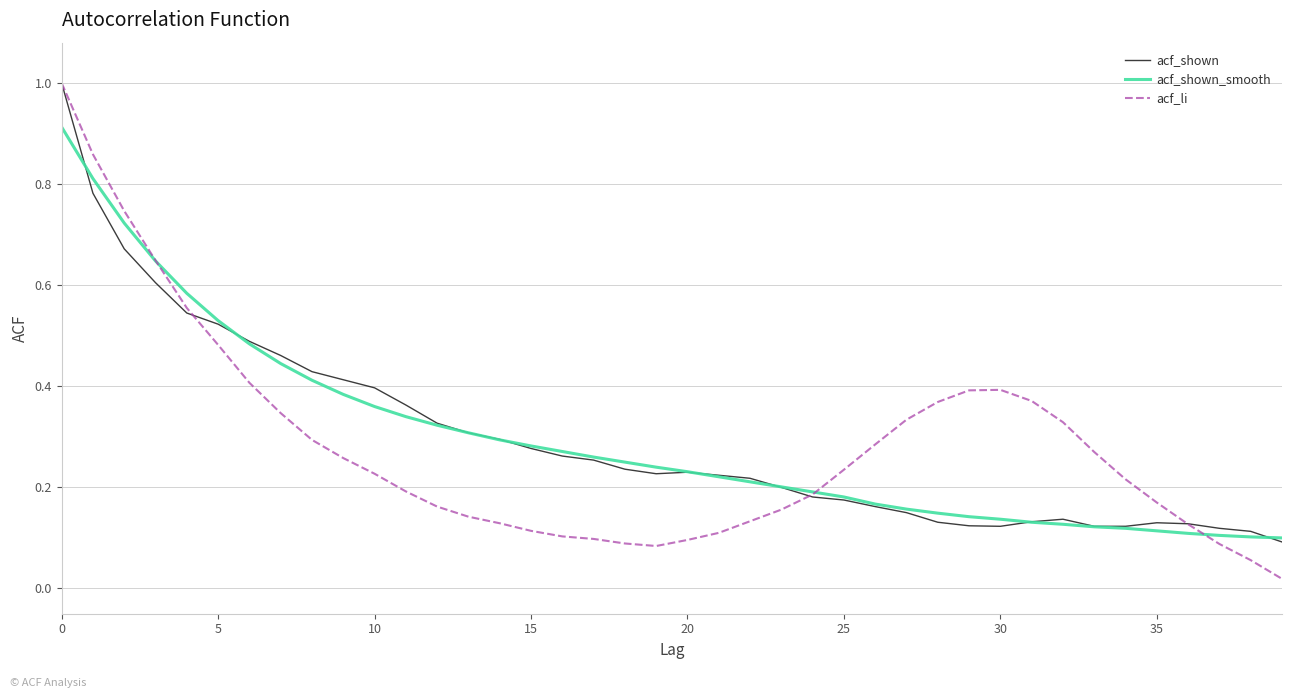

How many lines are shown in the chart?

3